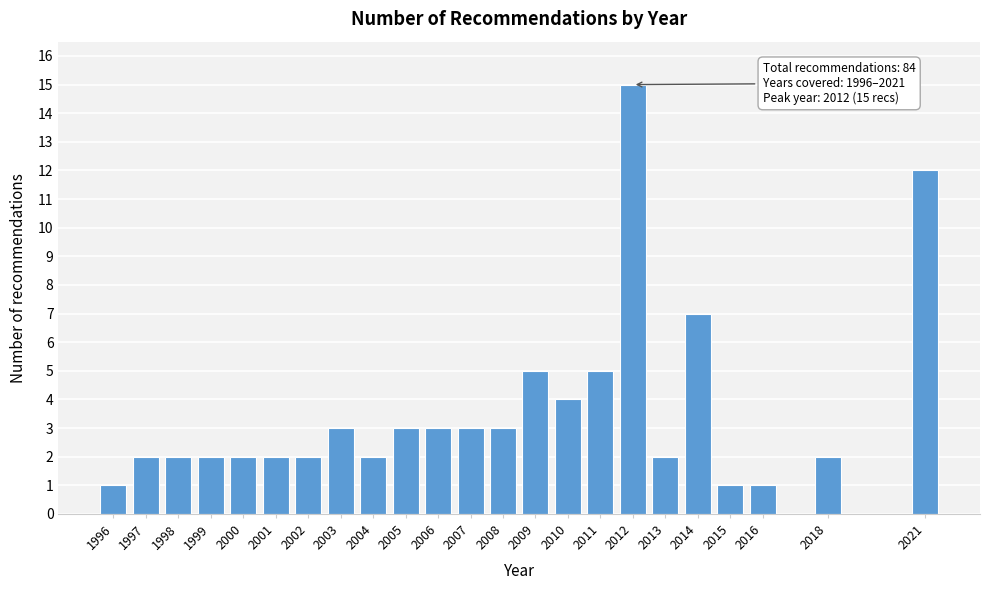

Reading left to right, extract all data points from this chart.

1	2	2	2	2	2	2	3	2	3	3	3	3	5	4	5	15	2	7	1	1	2	12